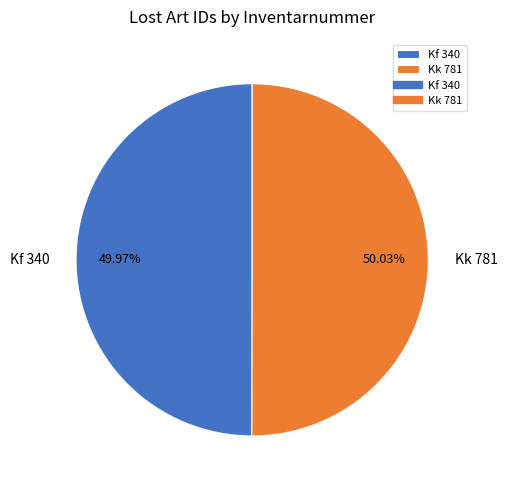

To the nearest percent, what is the average slice percentage?

50%